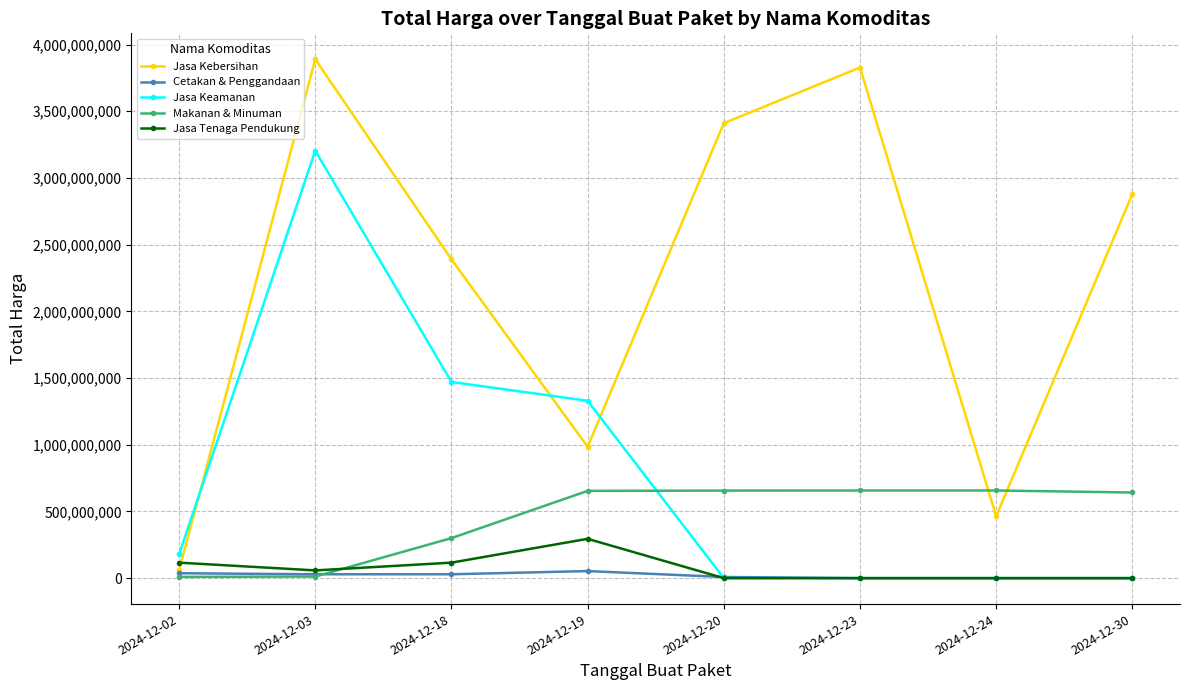

Between which two adjacent categories do Jasa Keamanan and Makanan & Minuman first intersect?

2024-12-19 and 2024-12-20